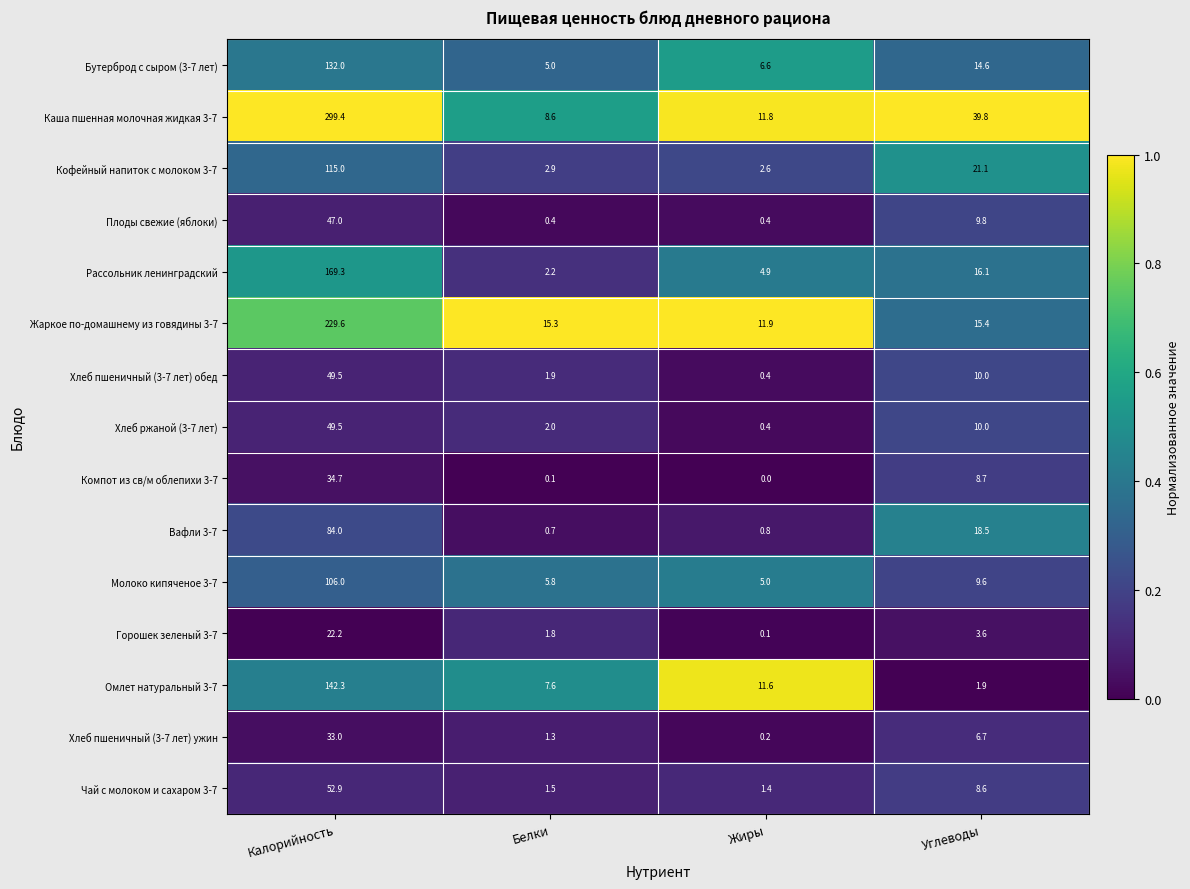

What is the difference between the Плоды свежие (яблоки) values at Белки and Калорийность?

46.6